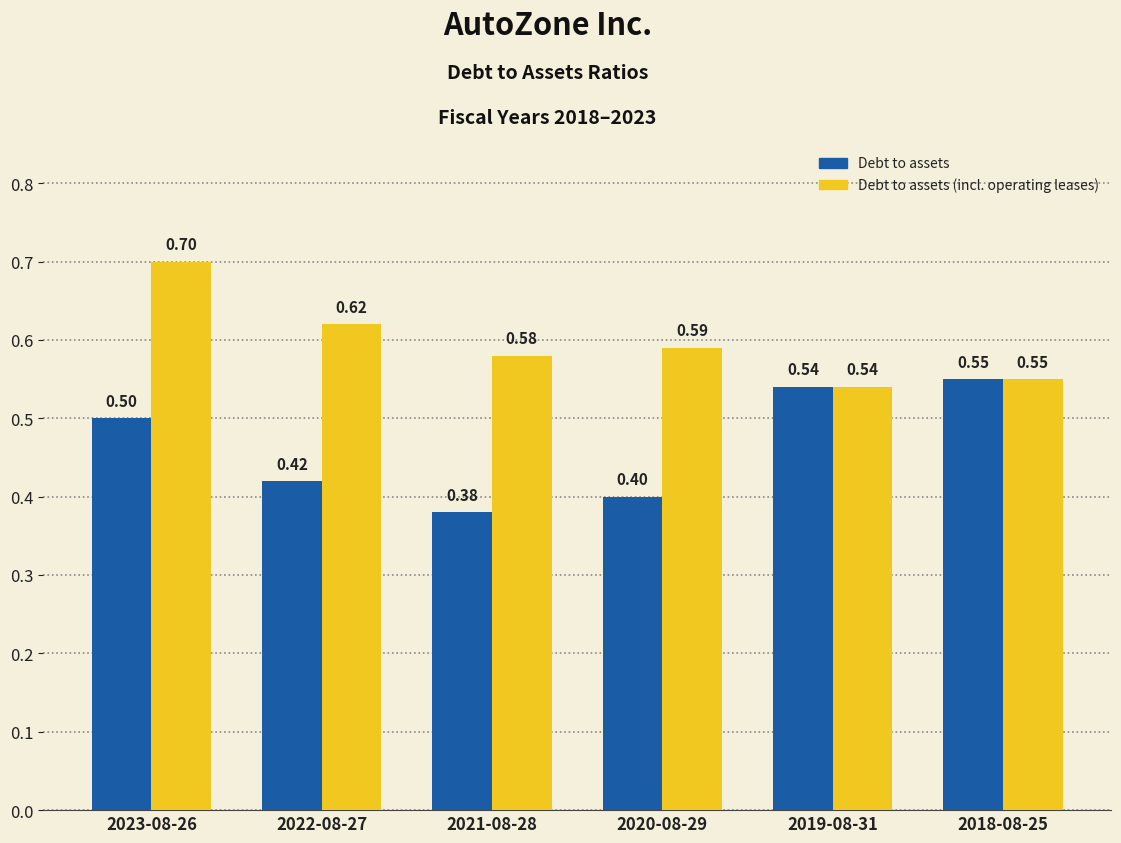

What is the total value across all series at 2023-08-26?

1.2